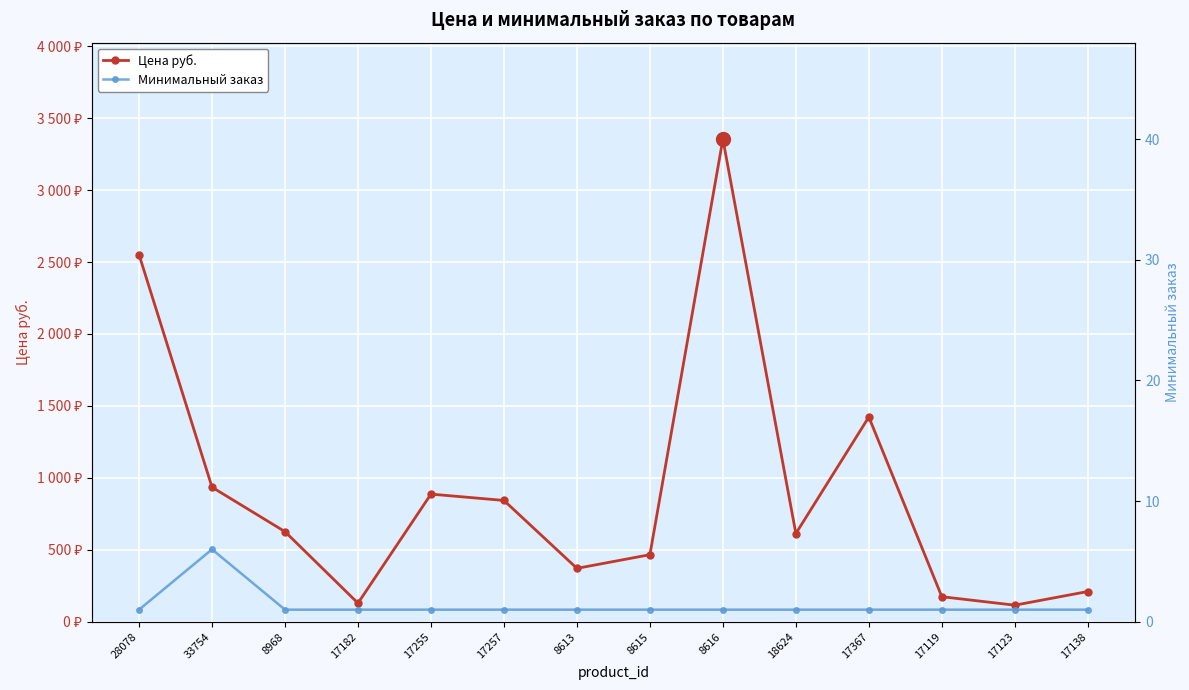

True or false: Минимальный заказ and Цена руб. cross at least once.

False